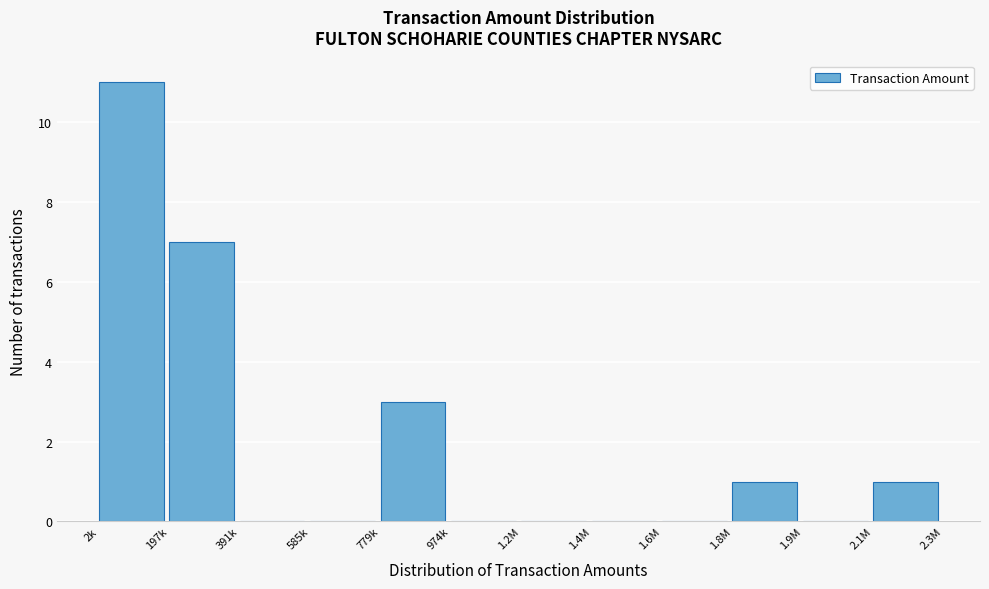

Reading left to right, extract all data points from this chart.

2k=11	197k=7	391k=0	585k=0	779k=3	974k=0	1.2M=0	1.4M=0	1.6M=0	1.8M=1	1.9M=0	2.1M=1